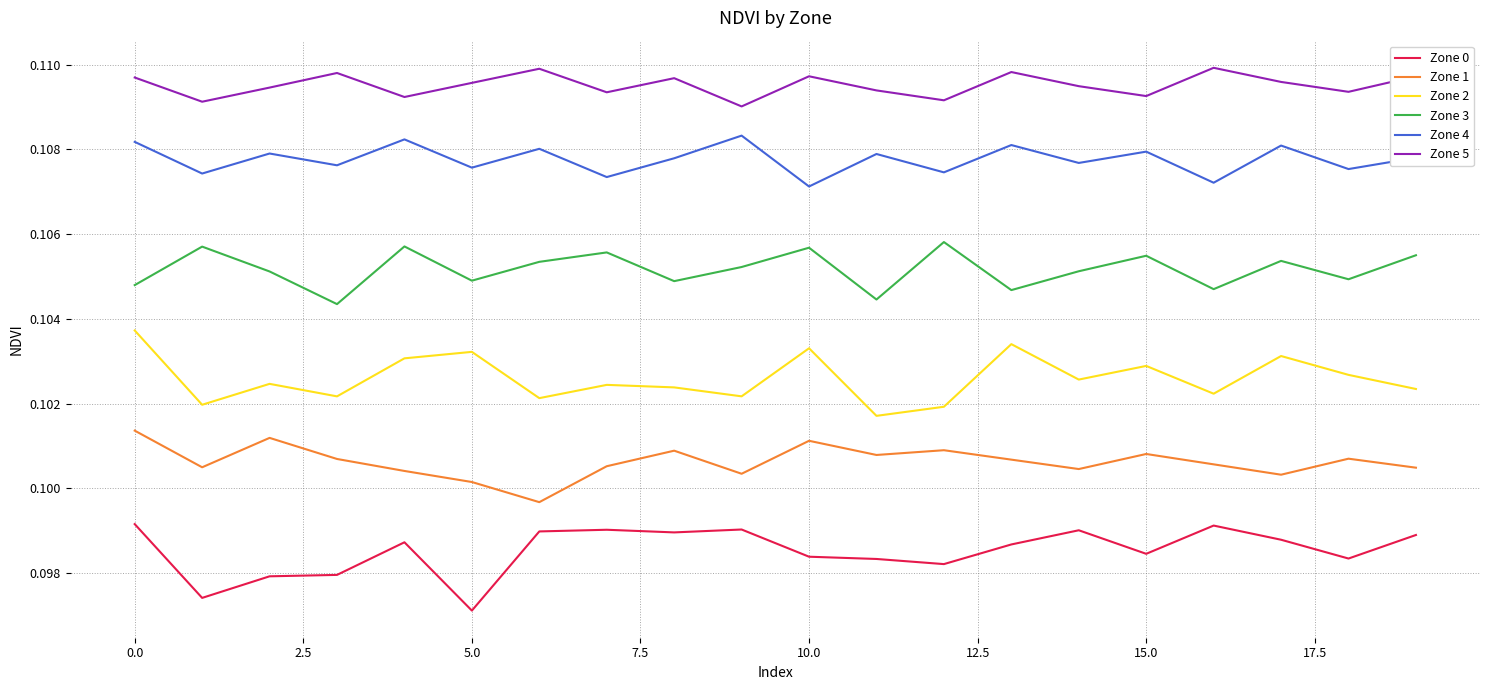

List the series in order of their peak value, lowest first.

Zone 0, Zone 1, Zone 2, Zone 3, Zone 4, Zone 5